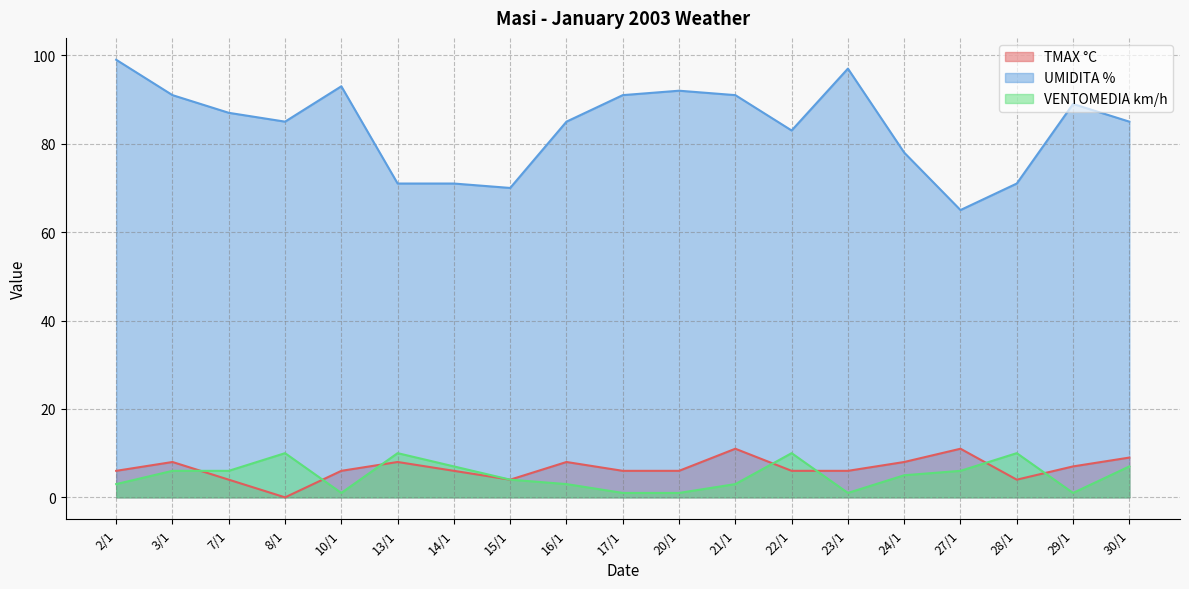

How many lines are shown in the chart?

3